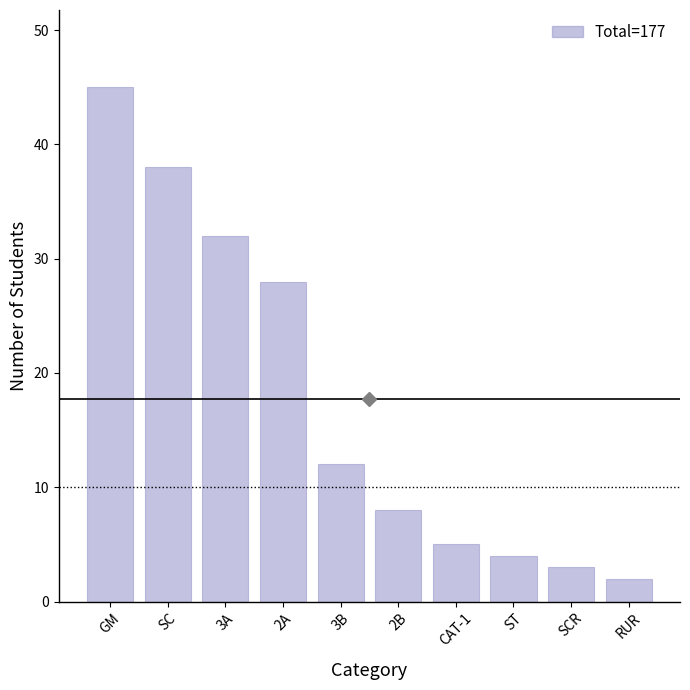

Reading right to left, transcribe all the data shown in this chart.

RUR=2	SCR=3	ST=4	CAT-1=5	2B=8	3B=12	2A=28	3A=32	SC=38	GM=45